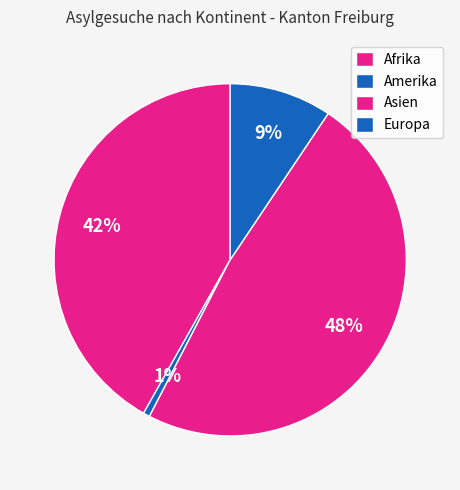

Which slice is the largest?

Asien